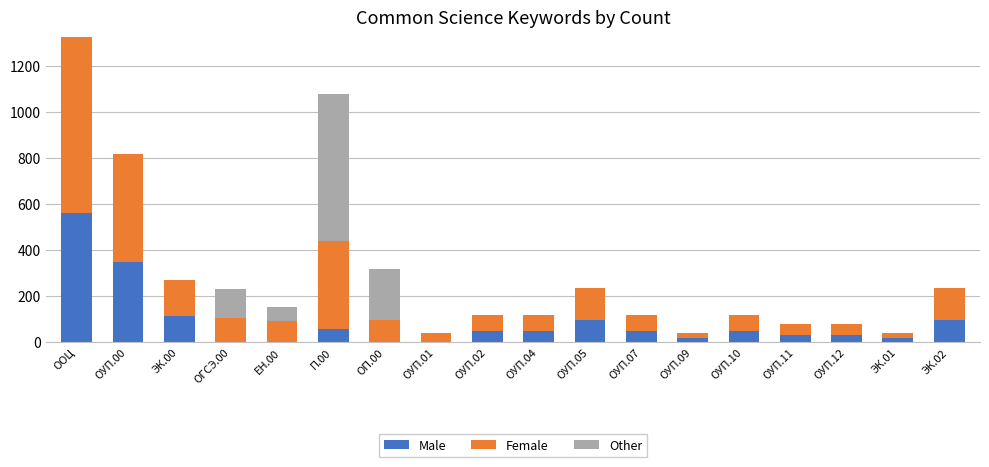

The value of Male at ЭК.02 is 48. True or false?

False